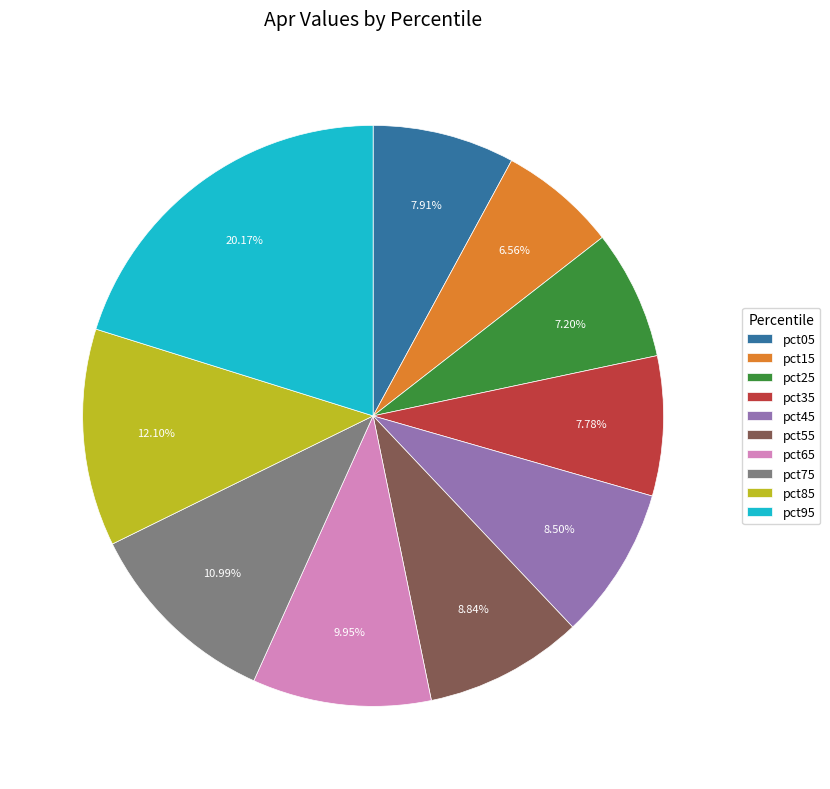

Is the sum of pct25 and pct65 greater than half?

No